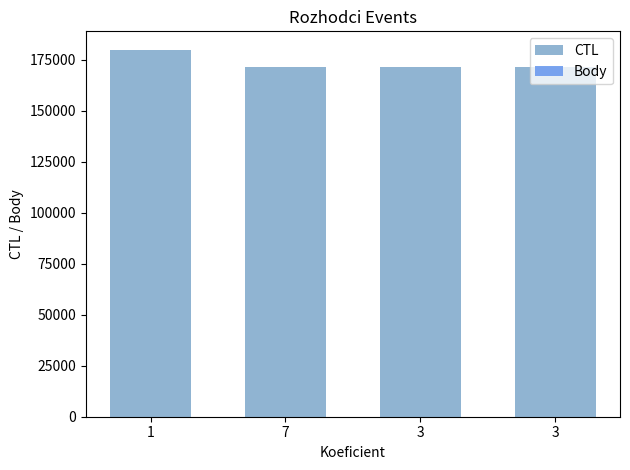

Which series has the widest spread of values?

CTL